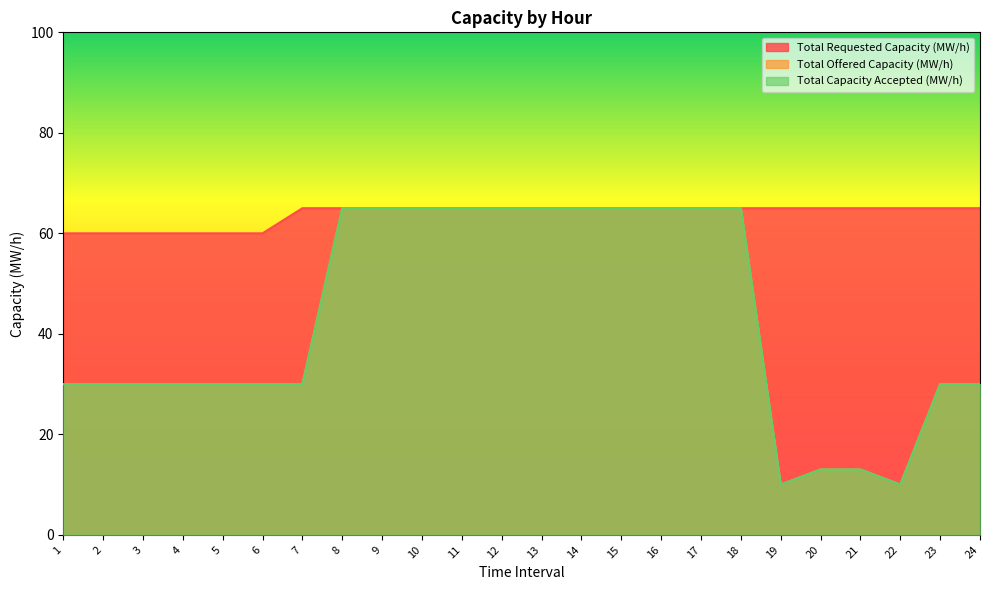

How many Total Offered Capacity (MW/h) values are between 30 and 65?

20